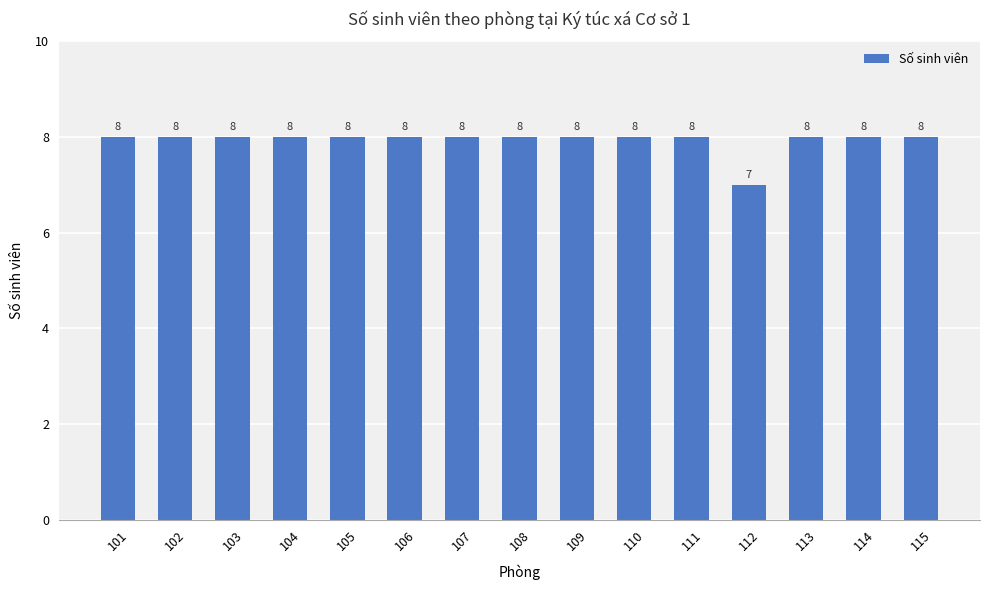

What is the average value?

8